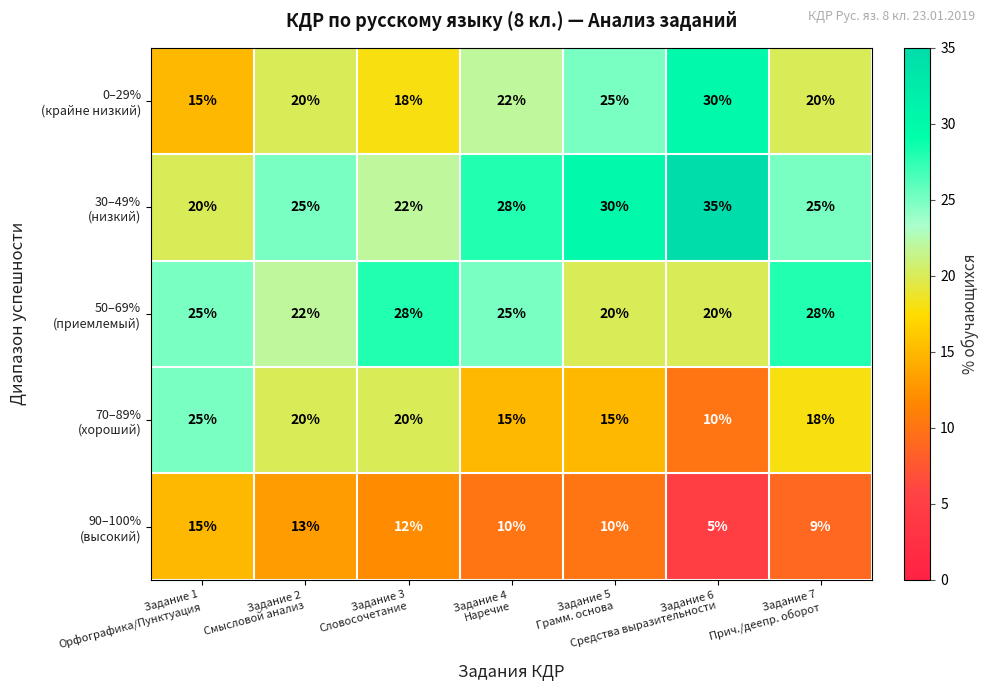

Count the number of data series in this chart.

5